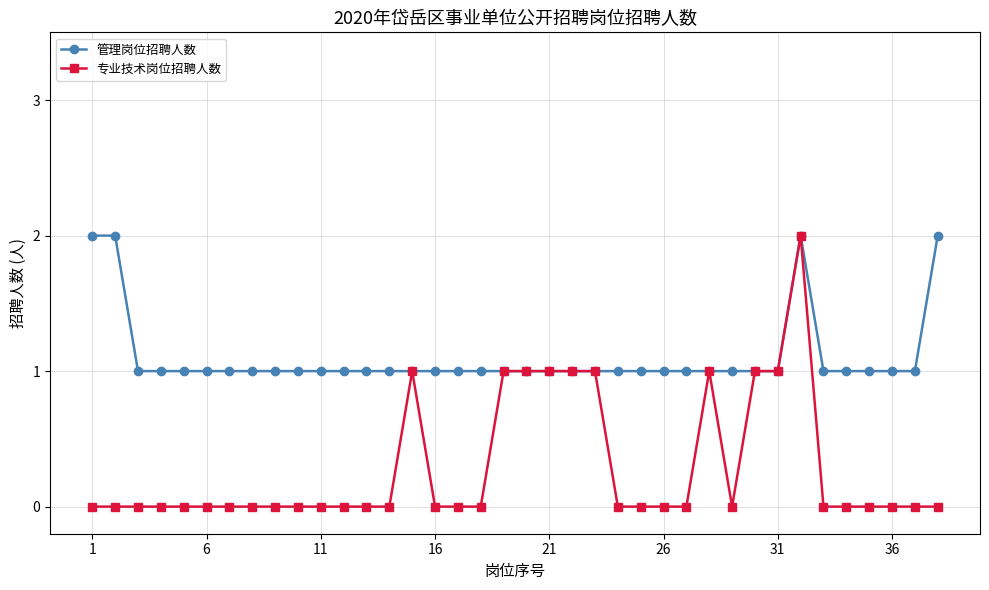

What is the value of the 管理岗位招聘人数 point at the 16th from the left?

1